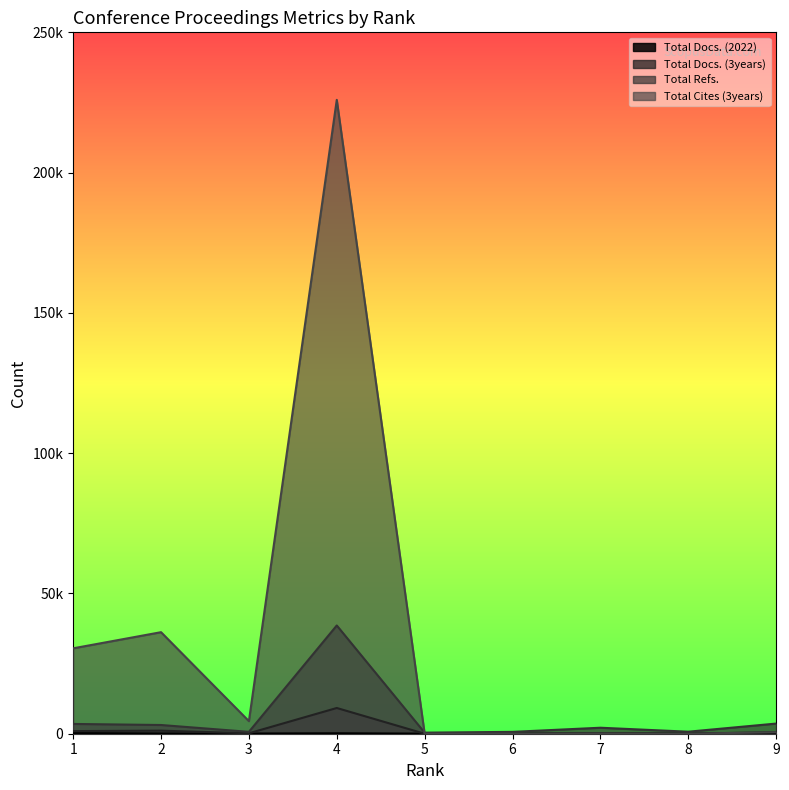

Rank the categories by Total Docs. (2022) value from lowest to highest.

5, 6, 8, 3, 7, 2, 4, 9, 1